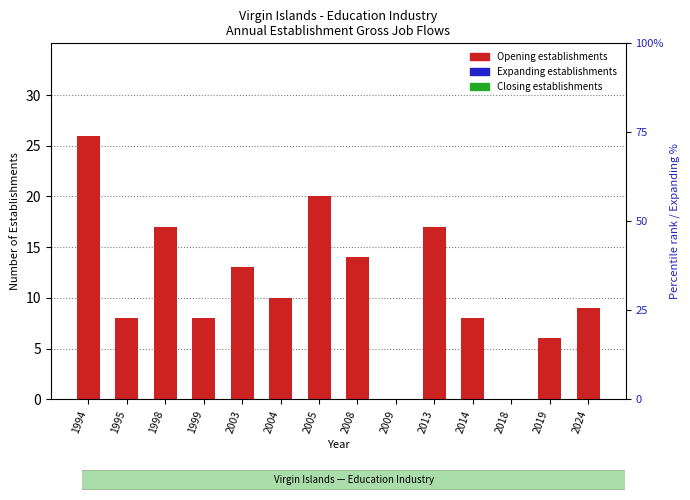

Reading left to right, what are all the values shown in this chart?

Opening establishments: 1994=26	1995=8	1998=17	1999=8	2003=13	2004=10	2005=20	2008=14	2009=0	2013=17	2014=8	2018=0	2019=6	2024=9
Expanding establishments: 1994=0	1995=0	1998=0	1999=0	2003=0	2004=0	2005=0	2008=0	2009=0	2013=0	2014=0	2018=0	2019=0	2024=0
Closing establishments: 1994=0	1995=0	1998=0	1999=0	2003=0	2004=0	2005=0	2008=0	2009=0	2013=0	2014=0	2018=0	2019=0	2024=0